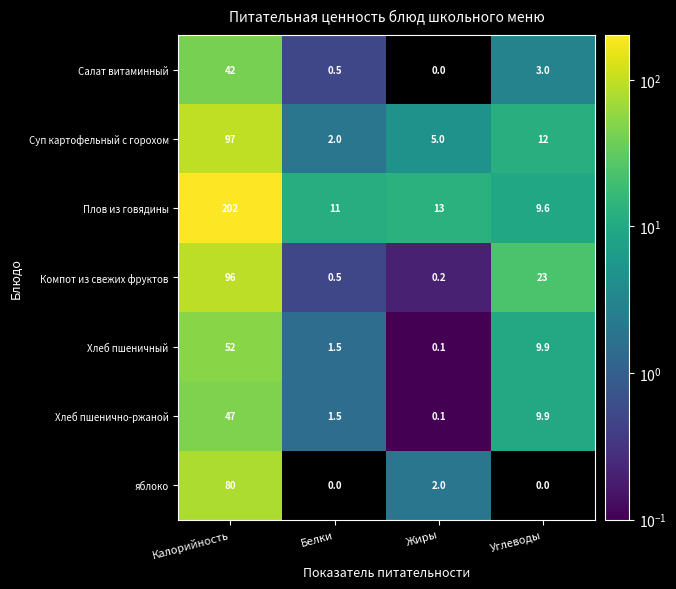

How many values in яблоко are above zero?

2